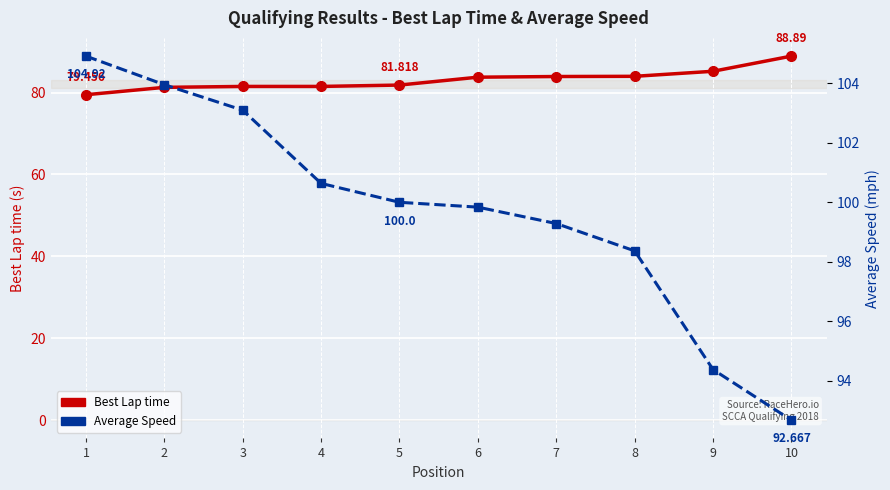

What is the difference between the second highest and second lowest values in the Average Speed series?

9.6